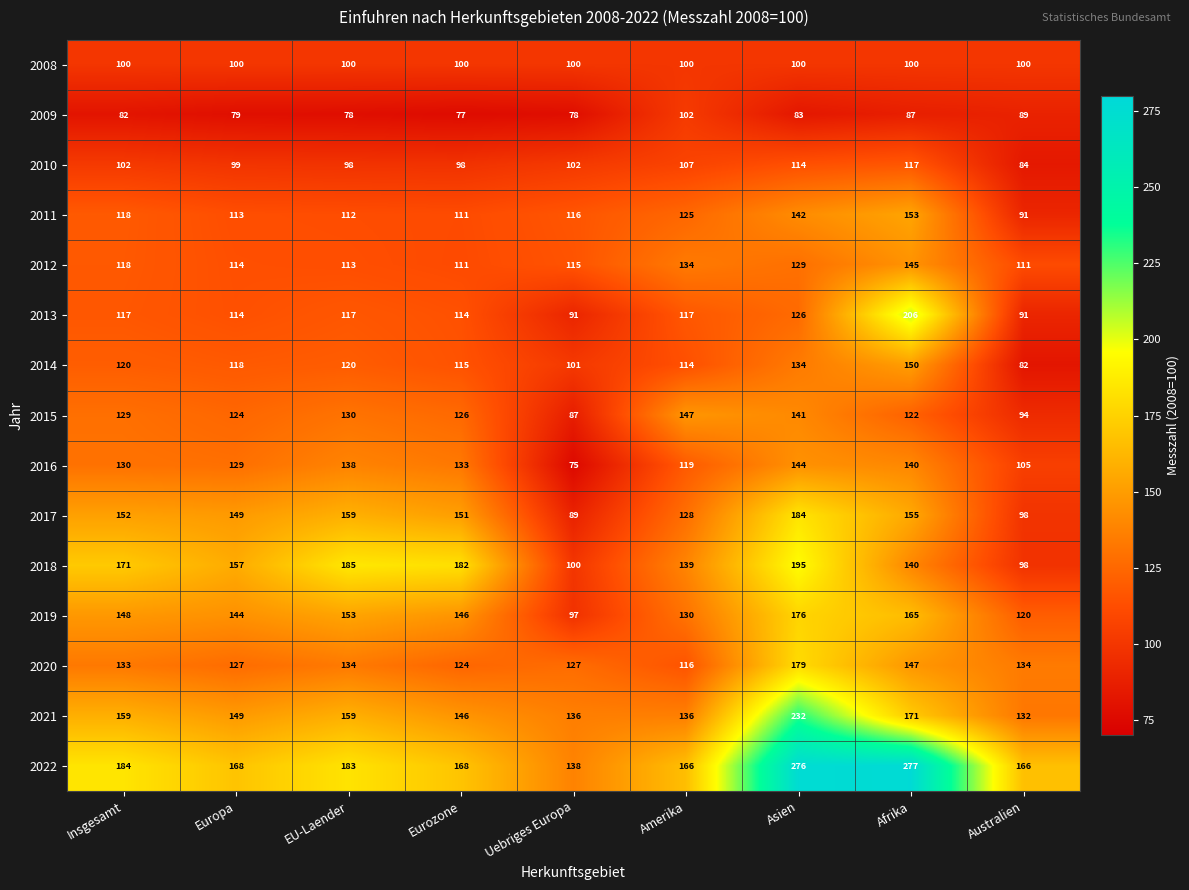

True or false: 2011 has a value of 78 at Afrika.

False